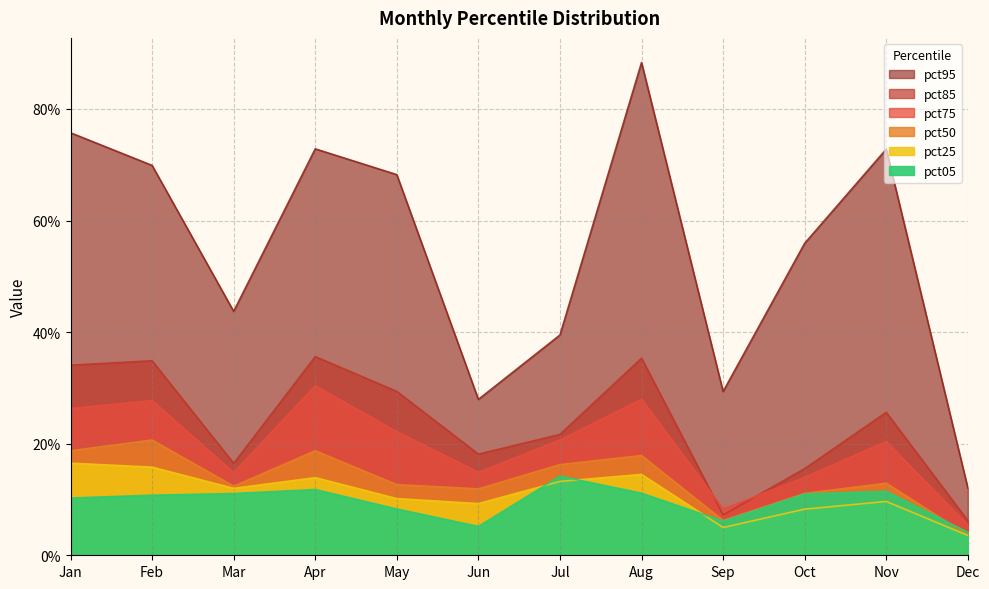

What is the difference between the pct85 values at Nov and Apr?

0.1